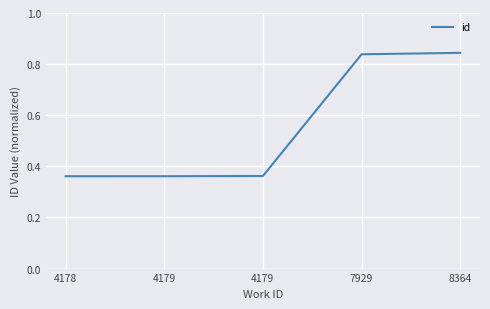

True or false: the data shows 0.4 at 4179.

True